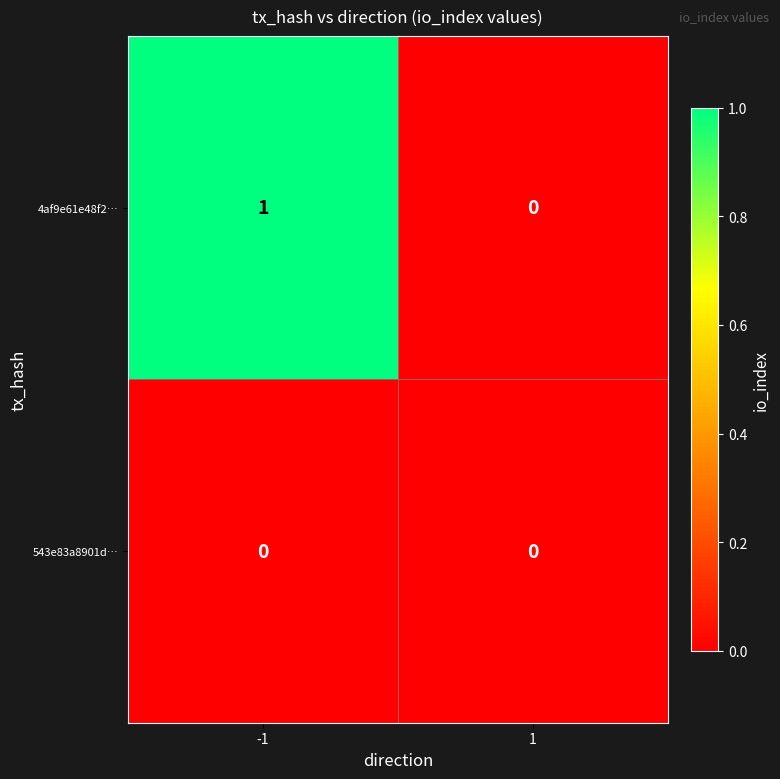

Which label corresponds to the largest value in the chart?

-1